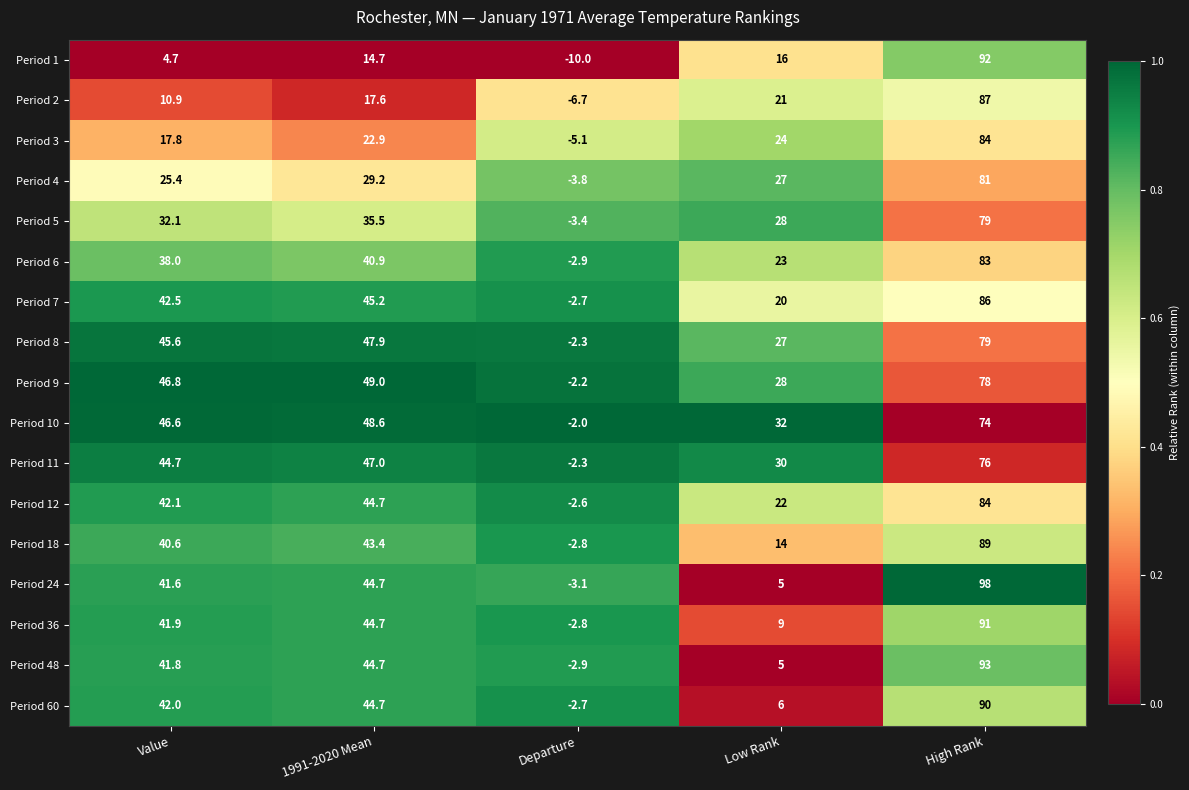

What is the total value across all series at Value?

605.1